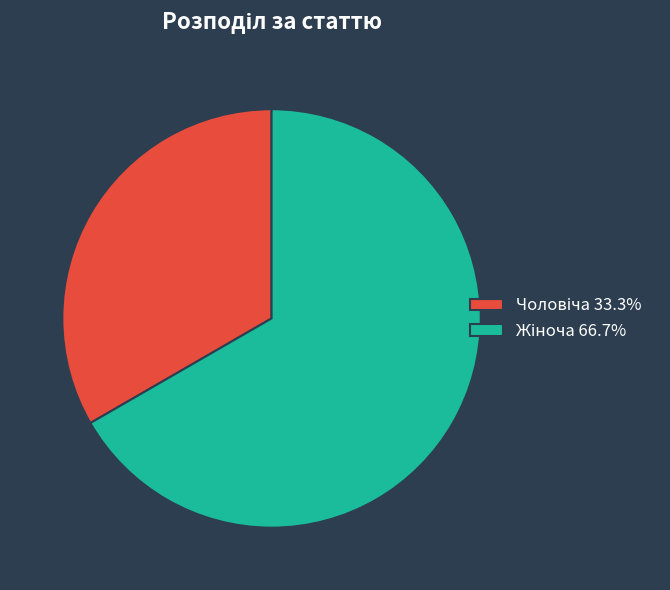

Is there any slice that represents more than half of the pie?

Yes